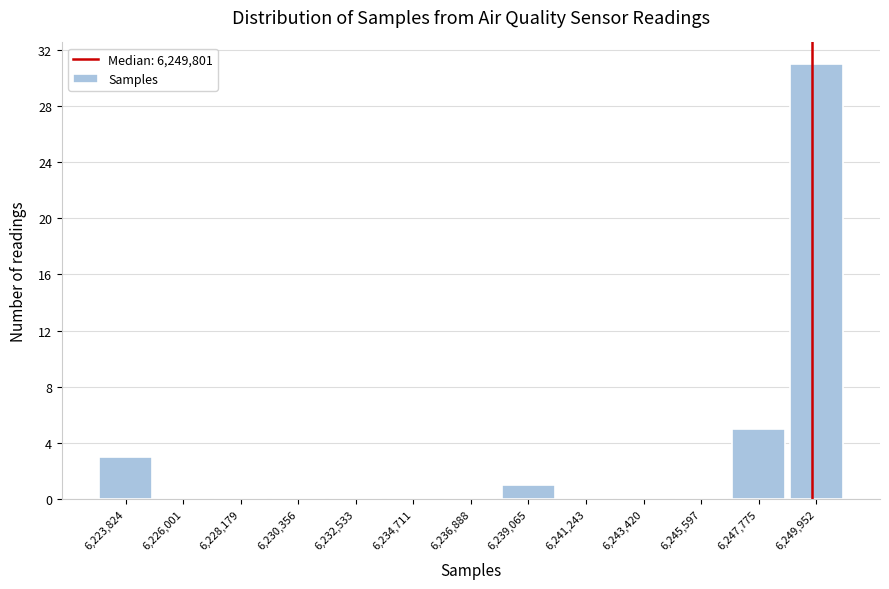

How tall is the bar that spans 6222500 to 6225000 on the x-axis? Neither the bar edges nor the heights are printed on the chart, so give them approximately, as read against the axes.

3